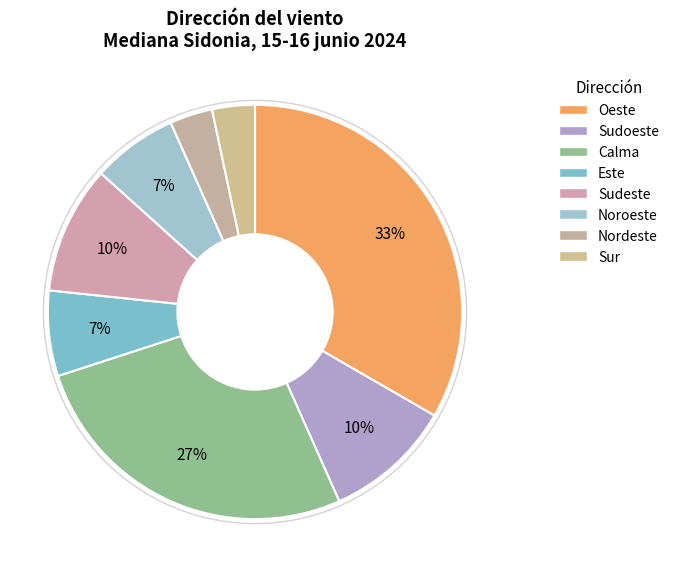

To the nearest percent, what percentage of the pie is Sudoeste?

10%